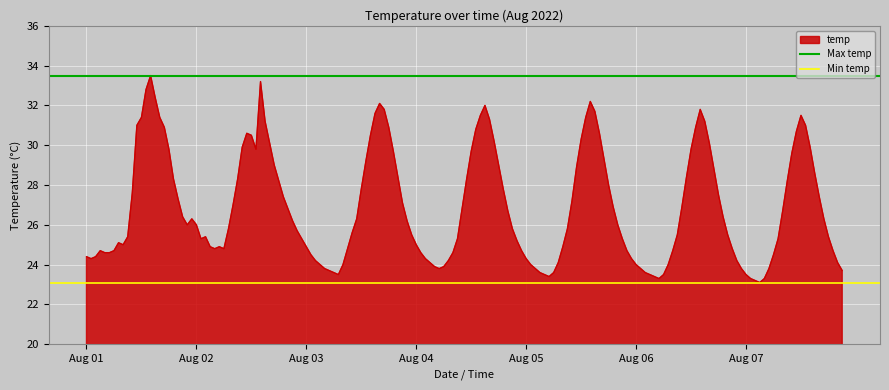

What is the value of the Min temp point at the 1st from the left?

23.1